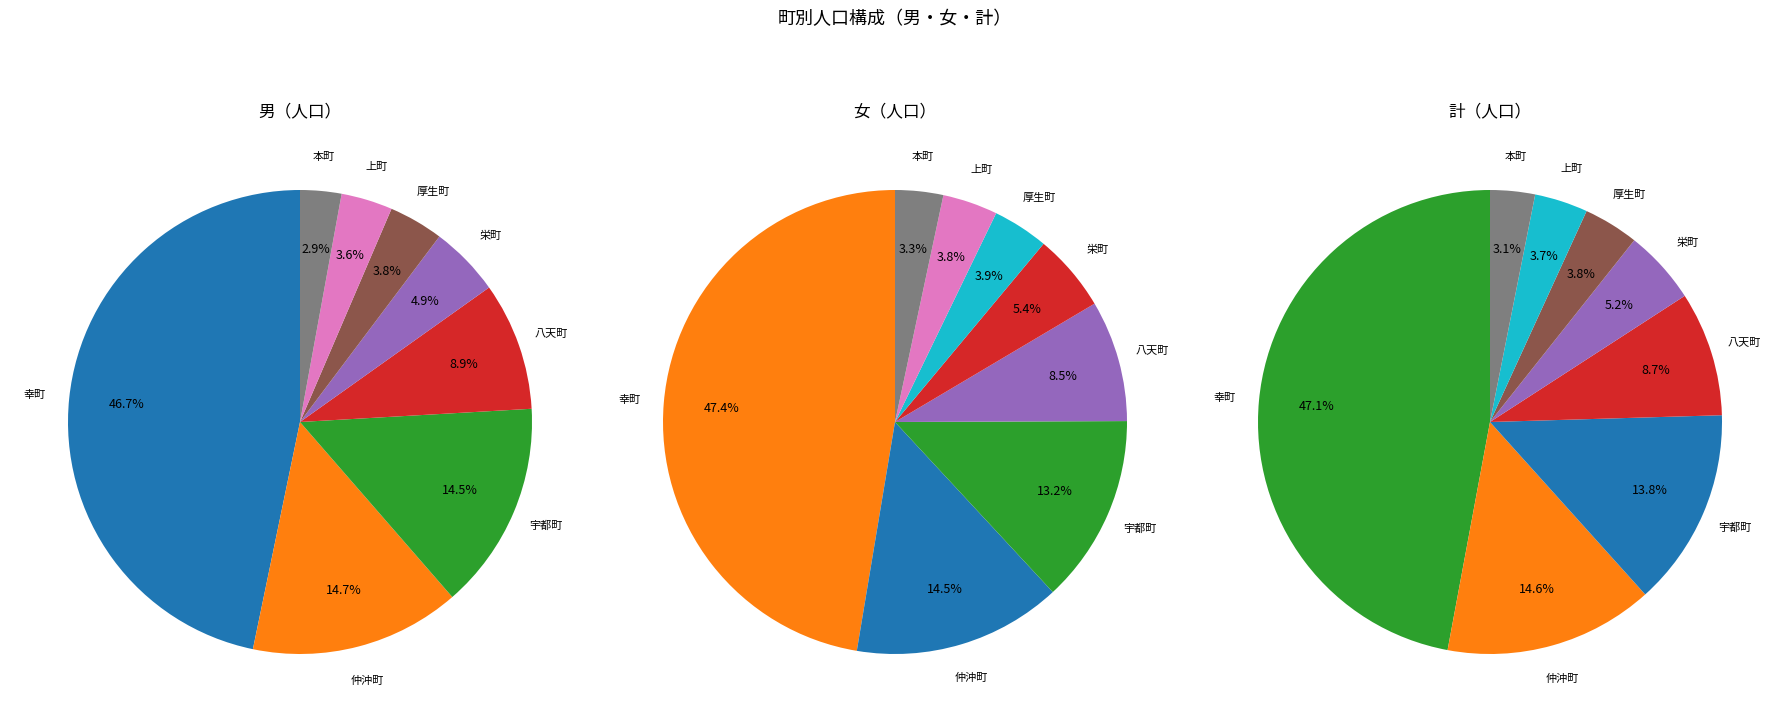

Is 高城町 the majority of the pie?

No